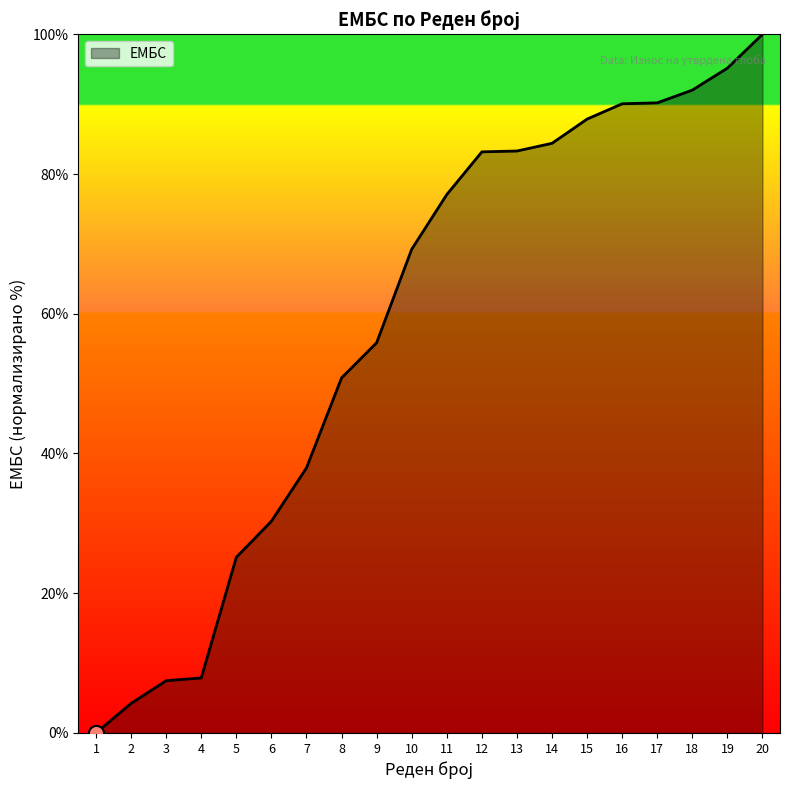

What is the change in value from 5 to 9?

+30.7